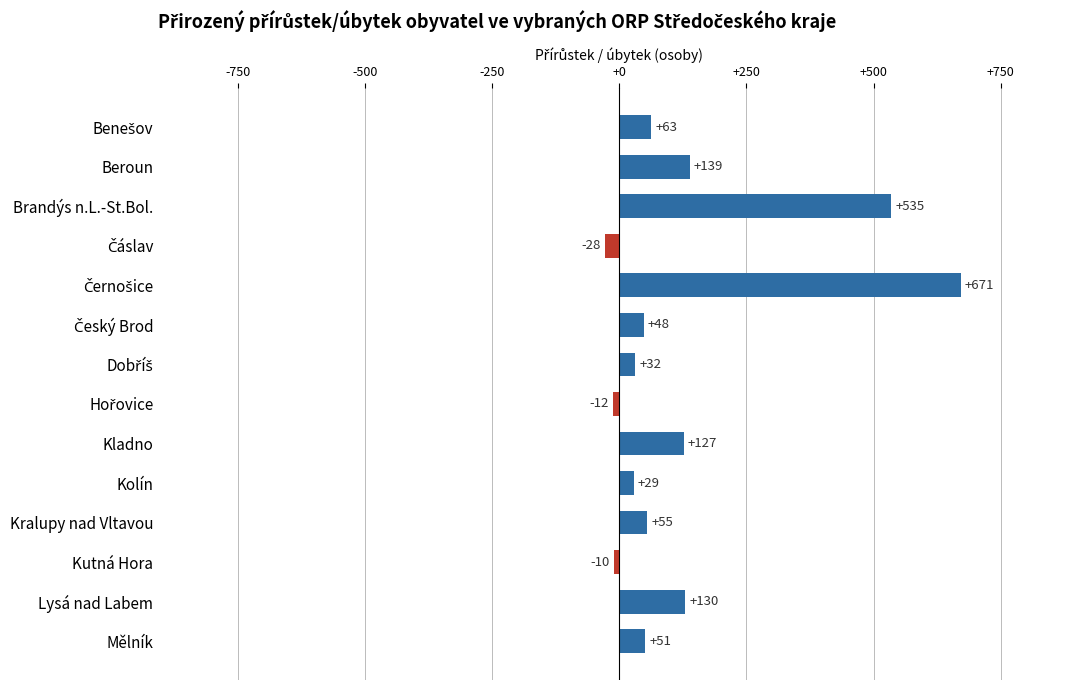

What is the ratio of the value at Brandýs n.L.-St.Bol. to the value at Beroun?

3.8